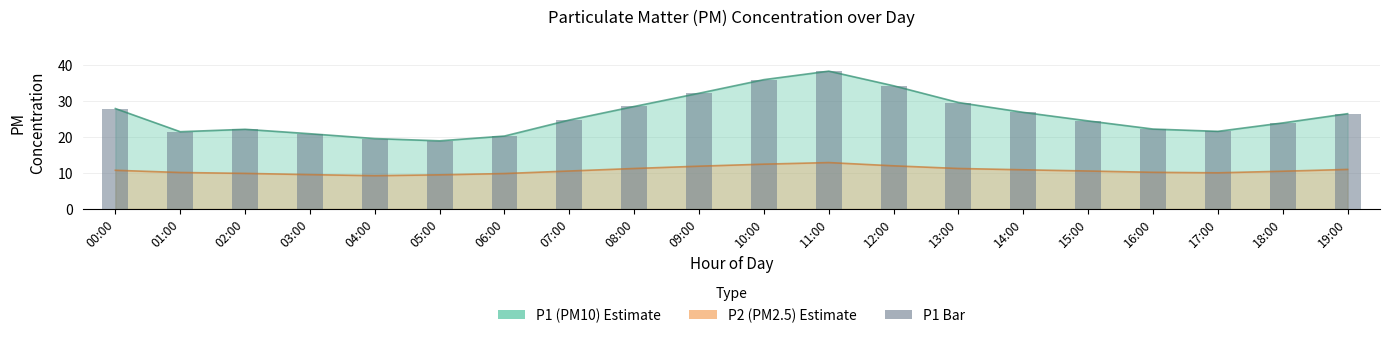

Does the chart contain any negative values?

No